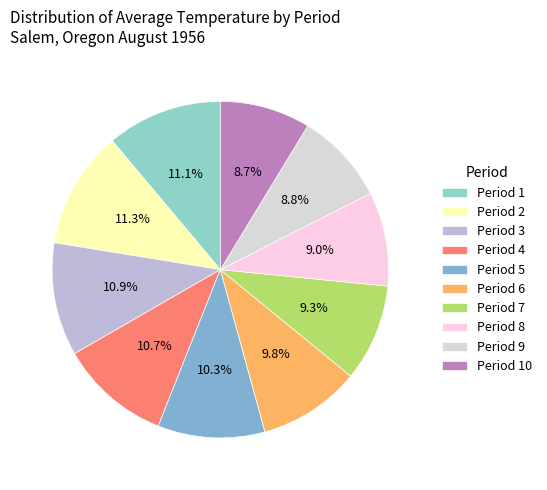

What percentage is NOT represented by Period 7?

90.7%